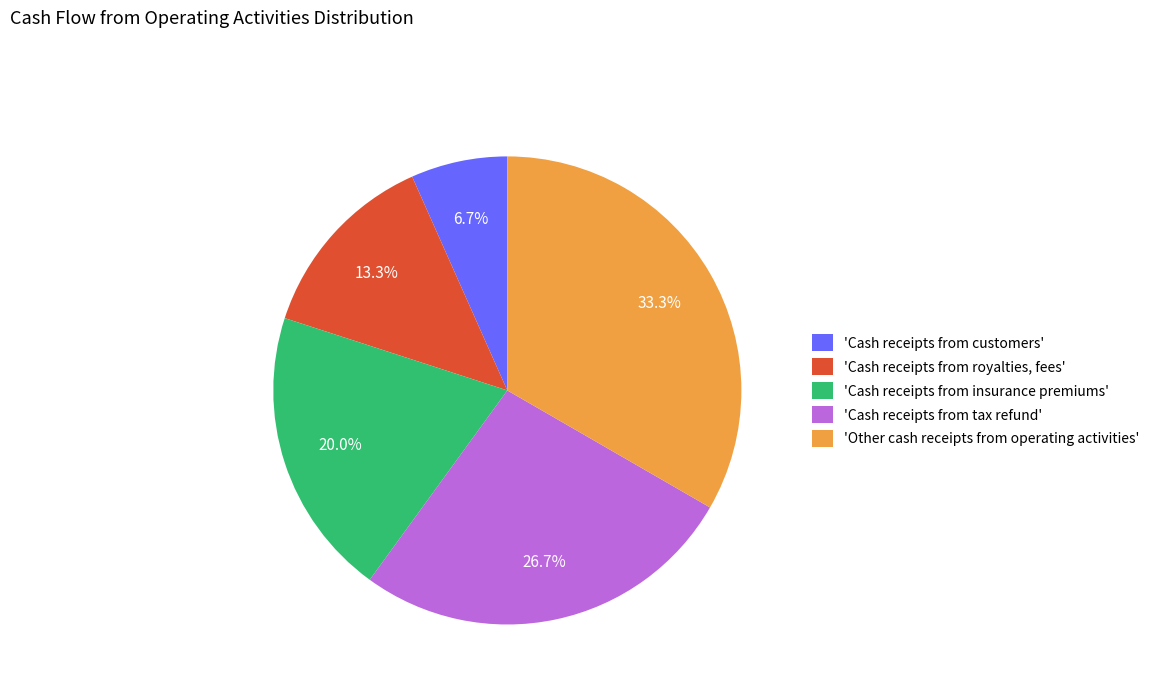

What is the smallest slice in the pie chart?

'Cash receipts from customers'